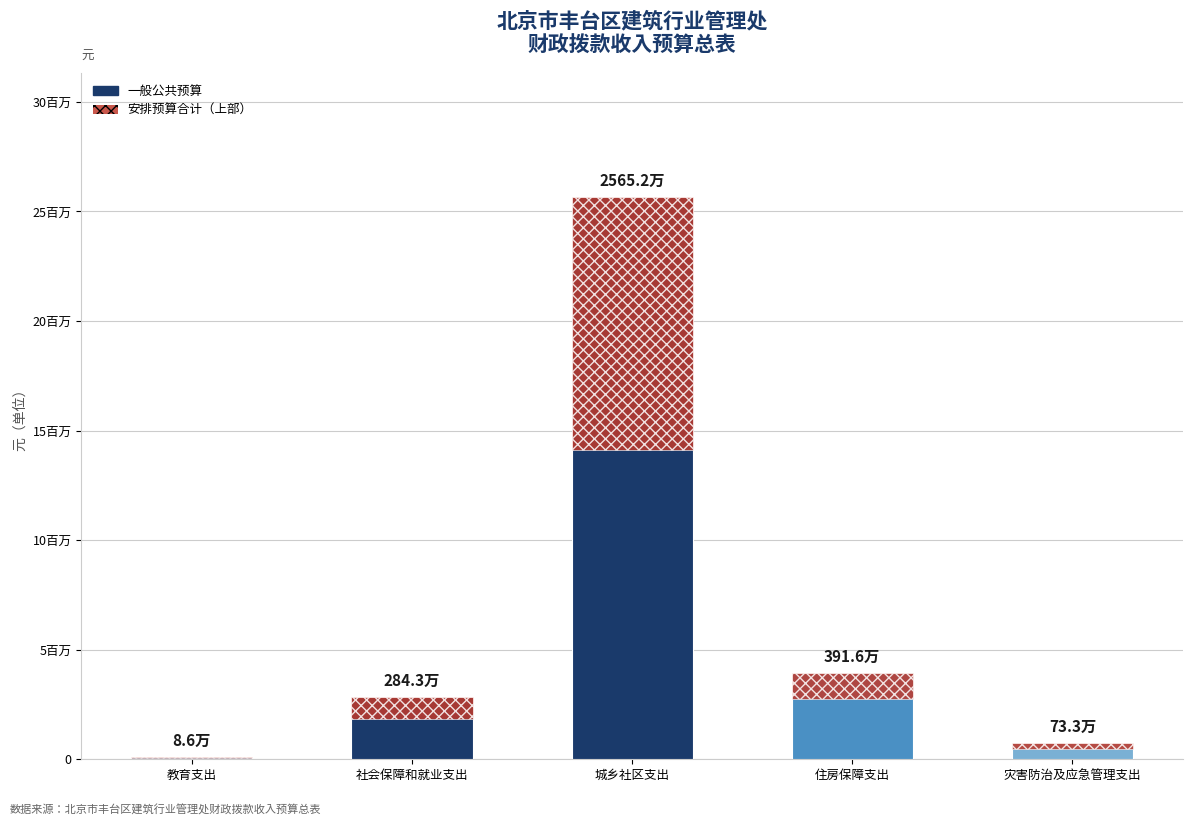

Are the bars horizontal?

No